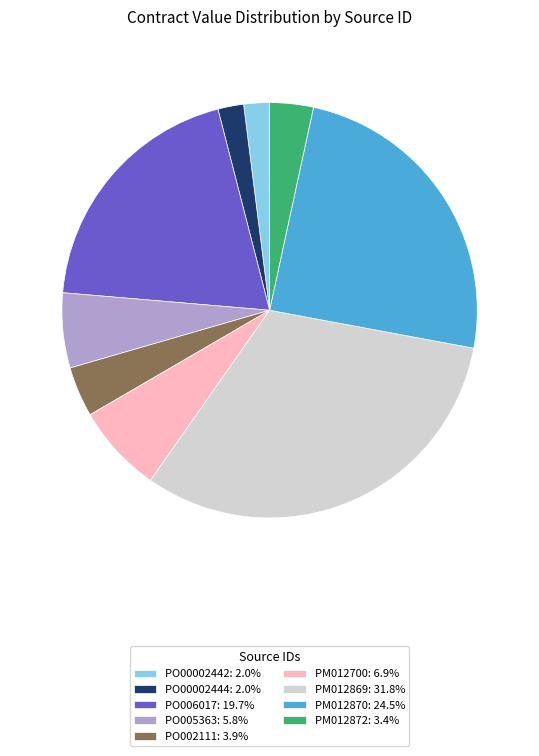

Is PO00002444 the majority of the pie?

No